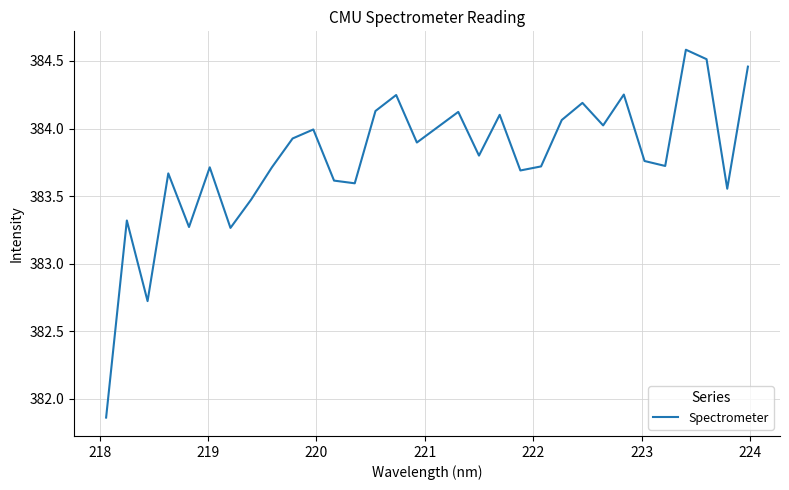

What is the difference between the maximum and minimum values?

2.7